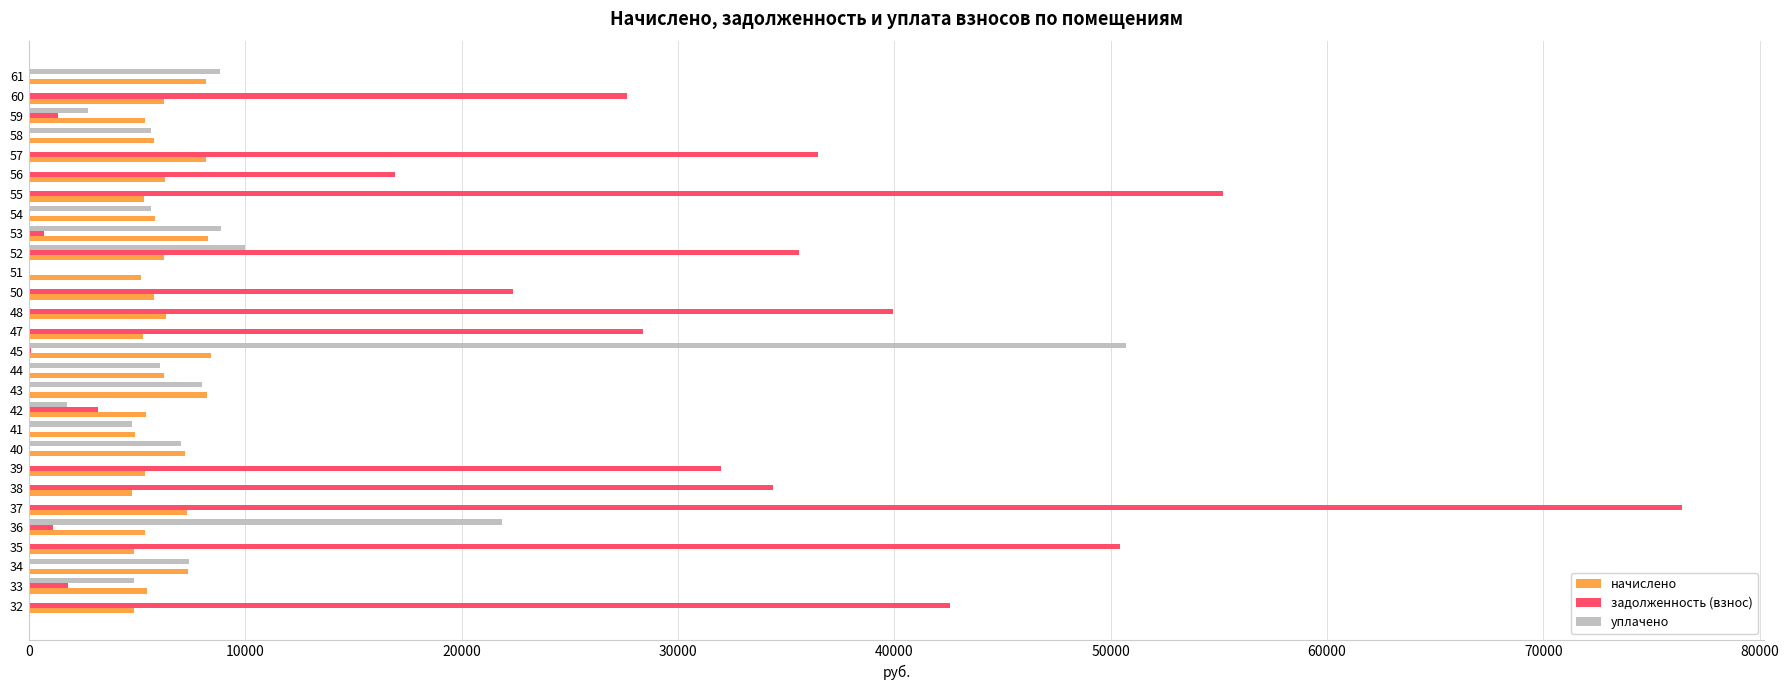

The value of задолженность (взнос) at 43 is 0.0. True or false?

True